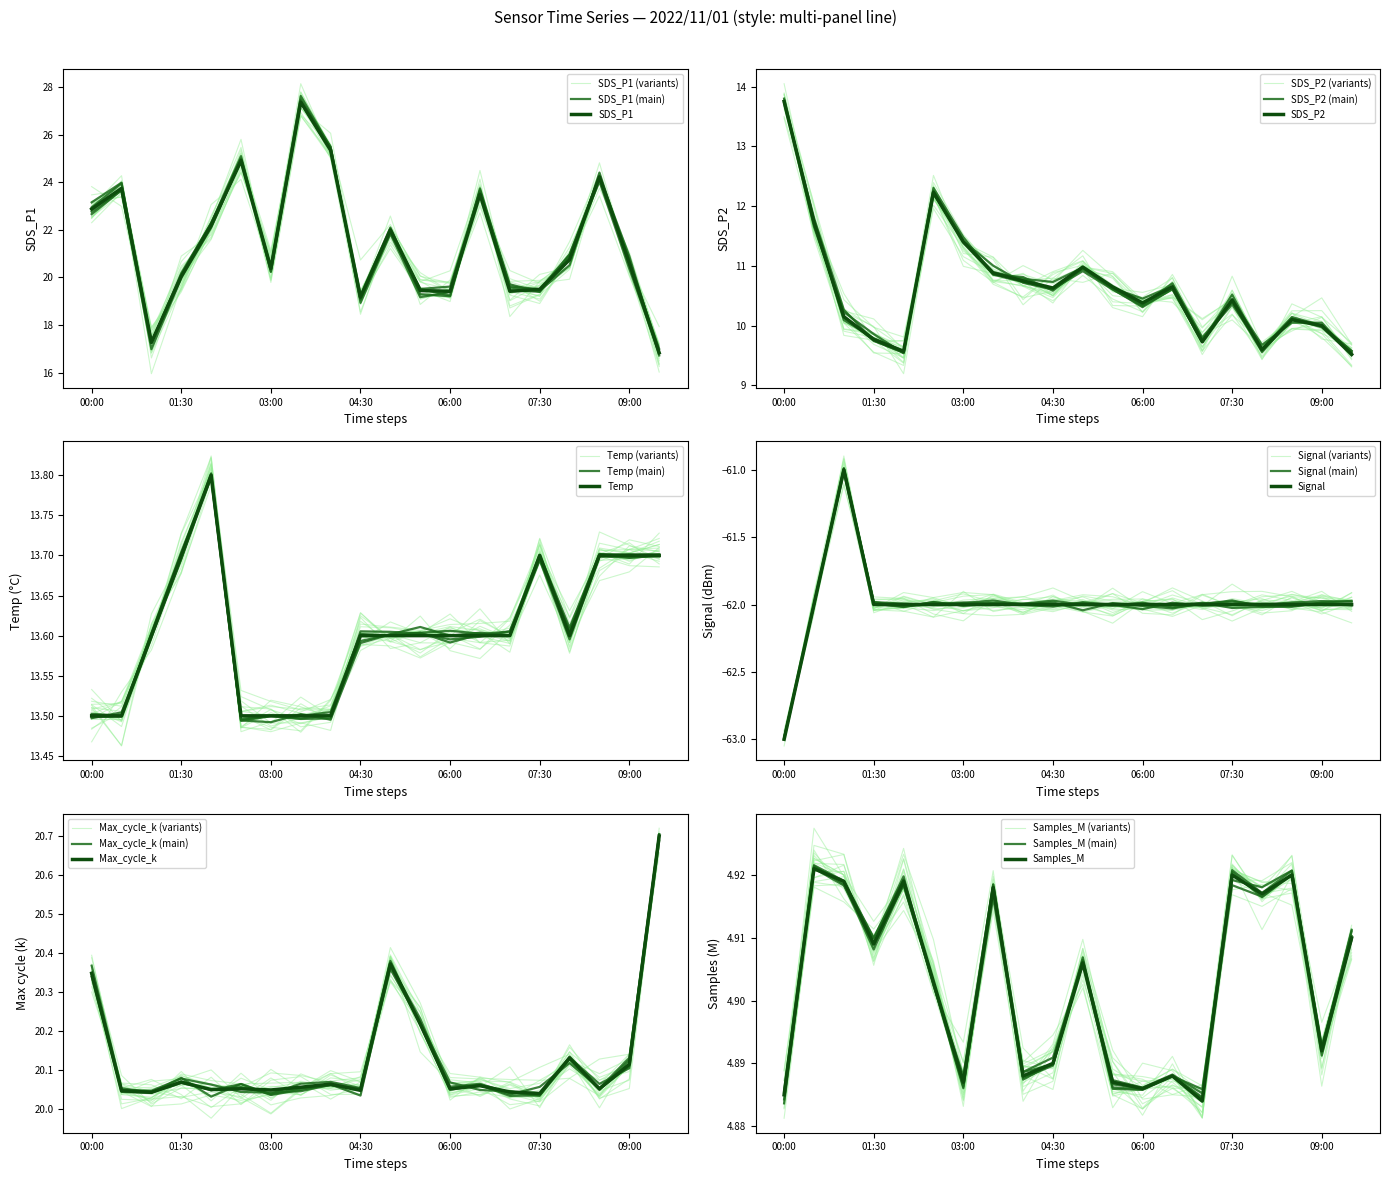

True or false: Signal has a value of -62.0 at 05:30.

True